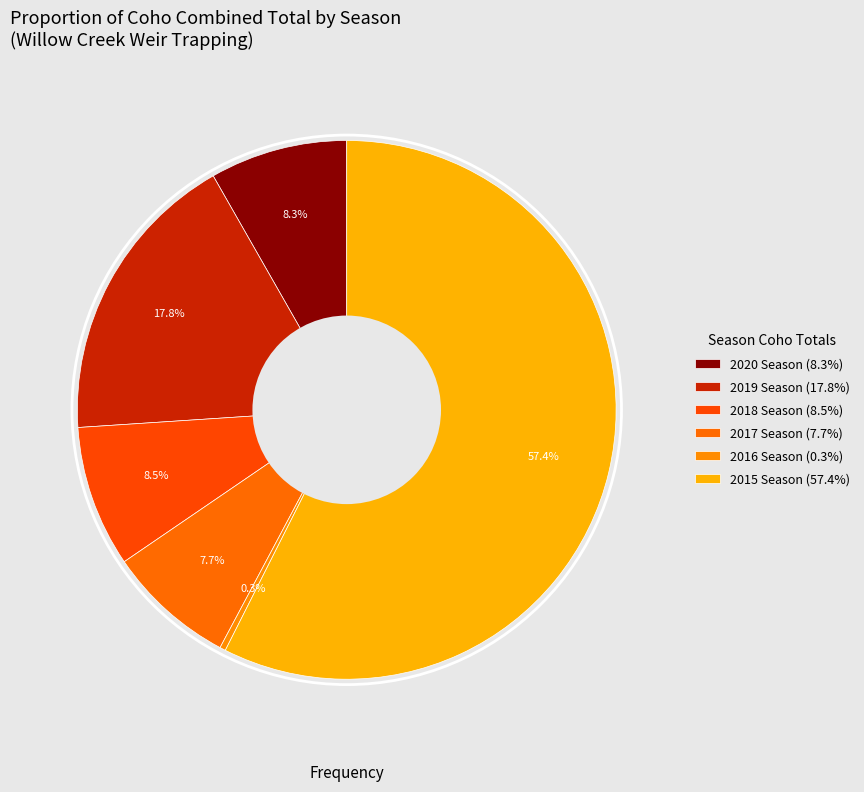

Is the sum of 2016 Season and 2020 Season greater than half?

No